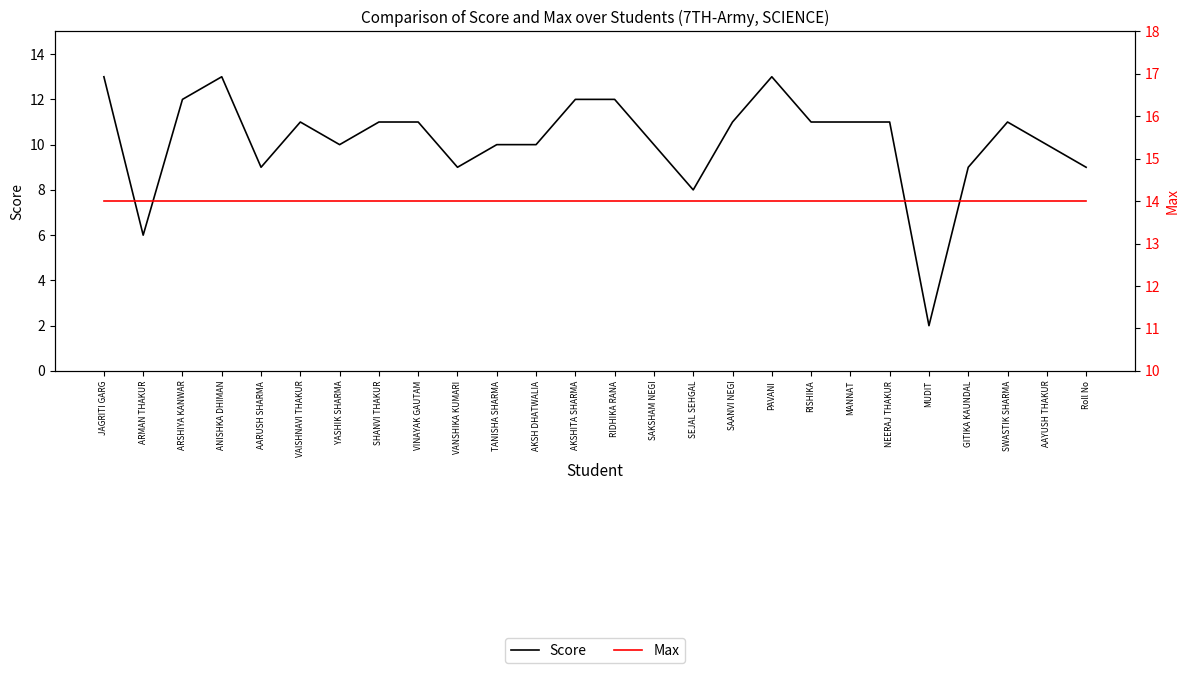

True or false: Score and Max intersect in this chart.

False